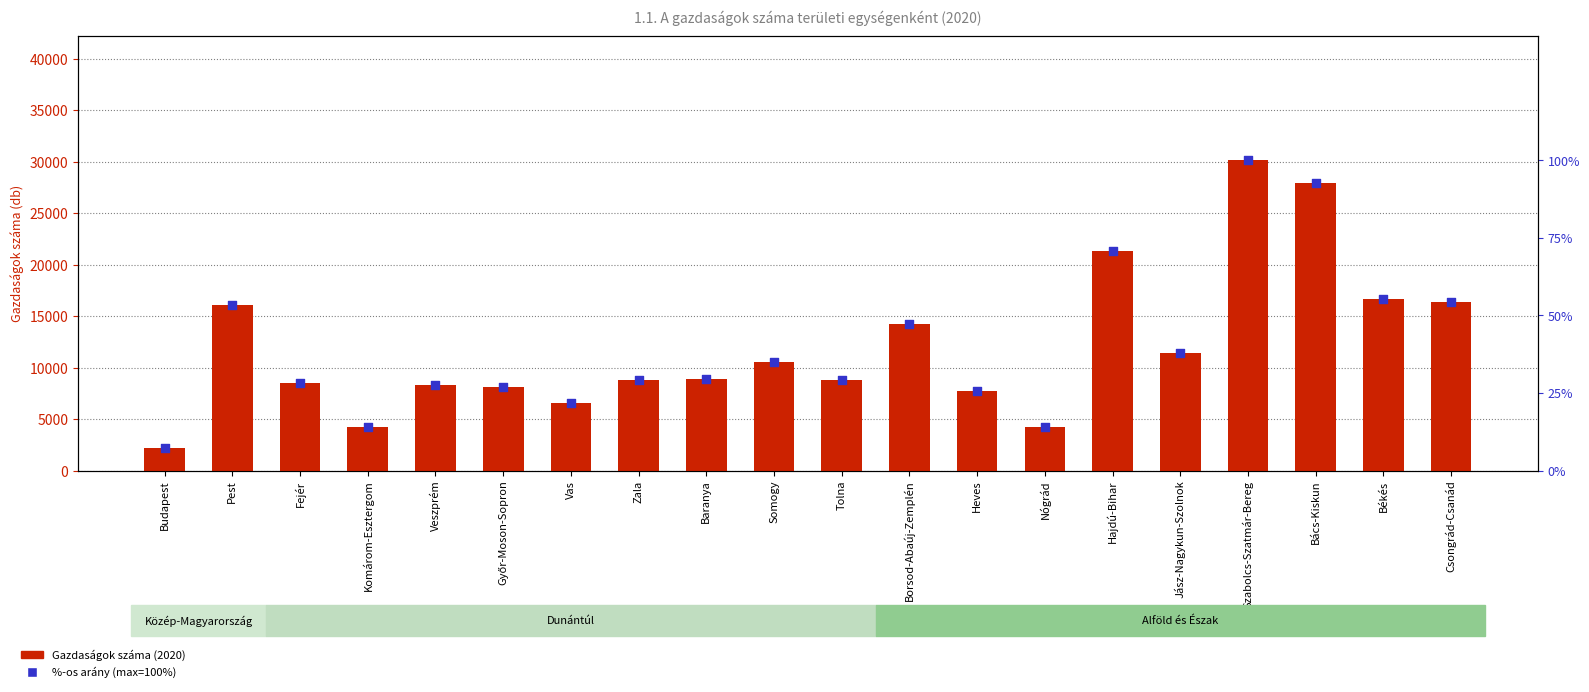

Which series reaches the minimum Y coordinate?

%-os arány (max=100%)